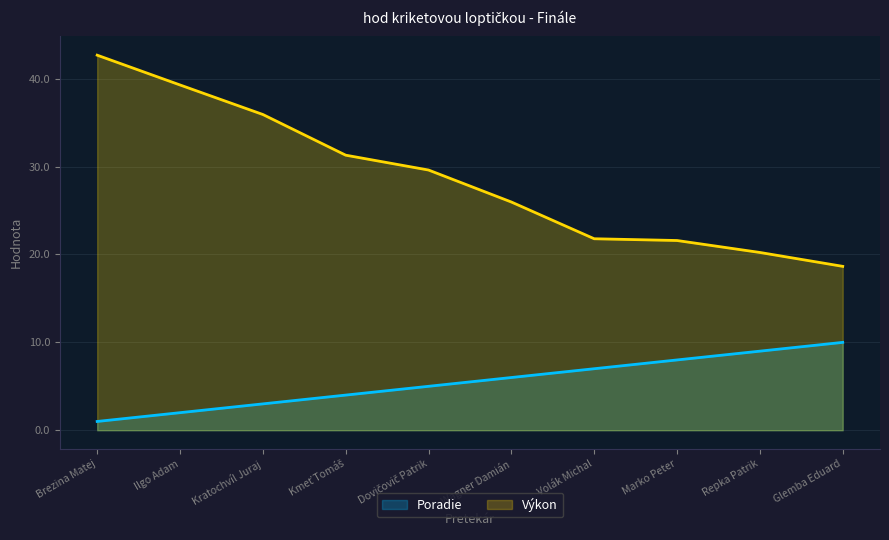

What is the difference between the maximum and minimum values in the Poradie series?

9.0